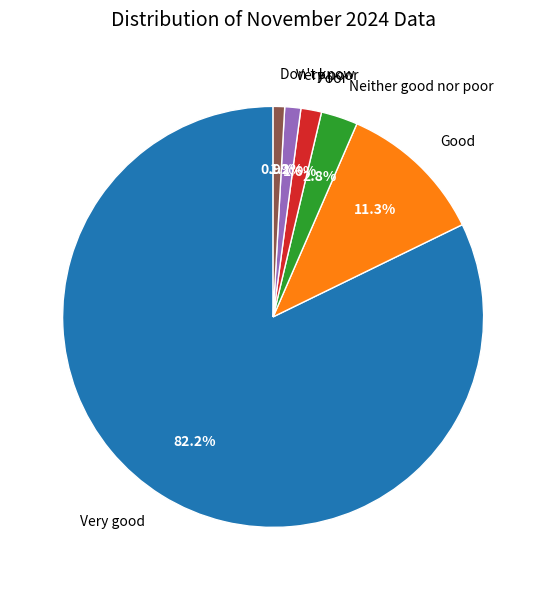

Count the number of slices in the pie.

6